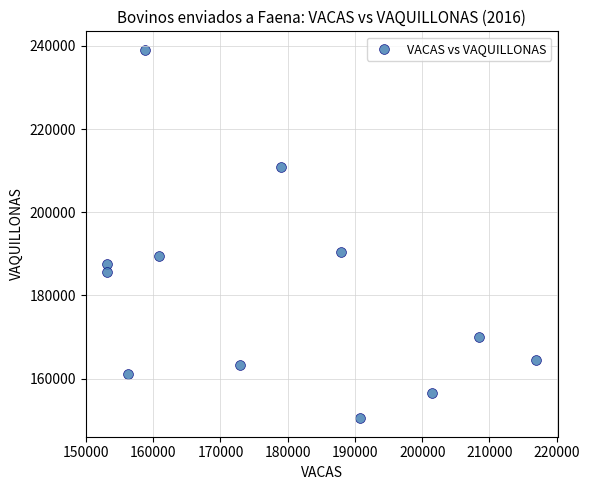

What is the range of Y values (max minus min)?

88579